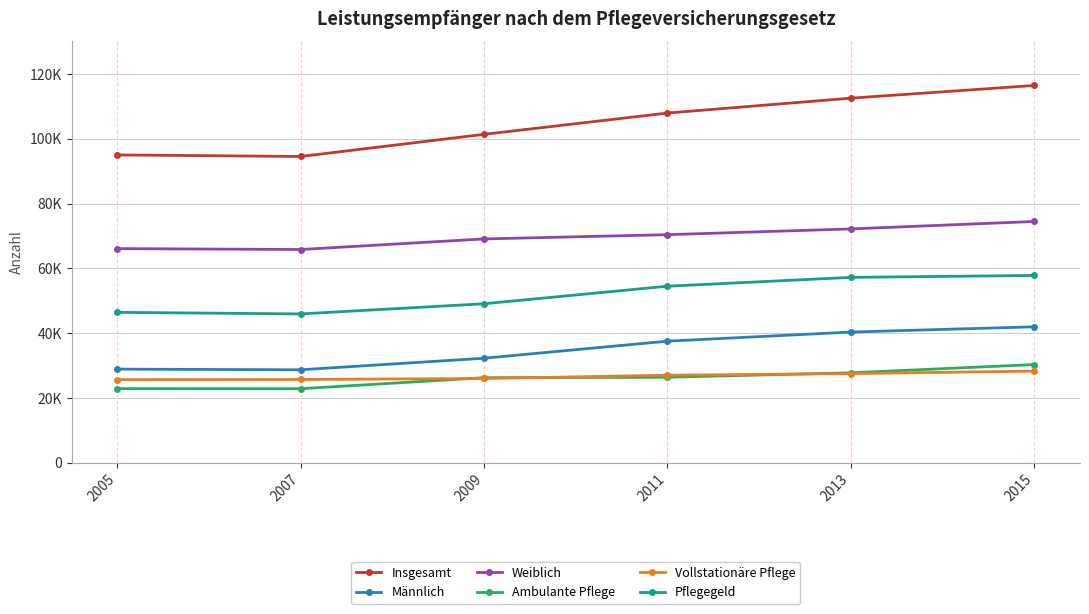

Is the value of Weiblich at 2007 greater than the value of Vollstationäre Pflege at 2005?

Yes